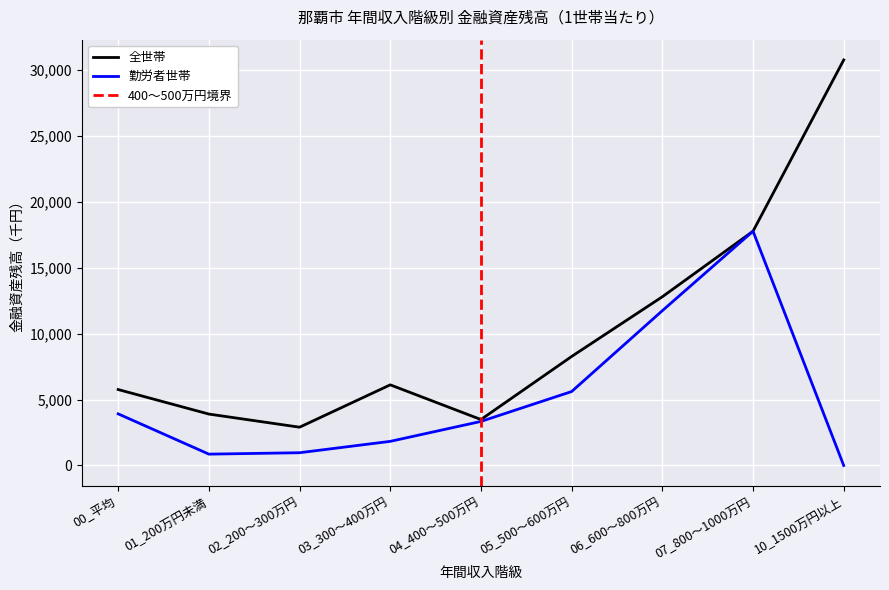

Reading right to left, list all the values displayed in this chart.

全世帯_金融資産残高: 10_1500万円以上=30738	07_800～1000万円=17757	06_600～800万円=12789	05_500～600万円=8264	04_400～500万円=3484	03_300～400万円=6113	02_200～300万円=2903	01_200万円未満=3898	00_平均=5757
勤労者世帯_金融資産残高: 10_1500万円以上=0	07_800～1000万円=17757	06_600～800万円=11734	05_500～600万円=5605	04_400～500万円=3340	03_300～400万円=1830	02_200～300万円=968	01_200万円未満=861	00_平均=3914